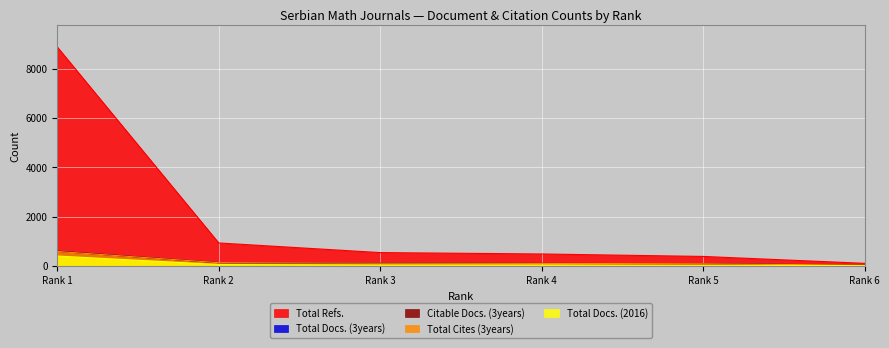

What is the difference between the maximum and minimum values in the Total Refs. series?

8779